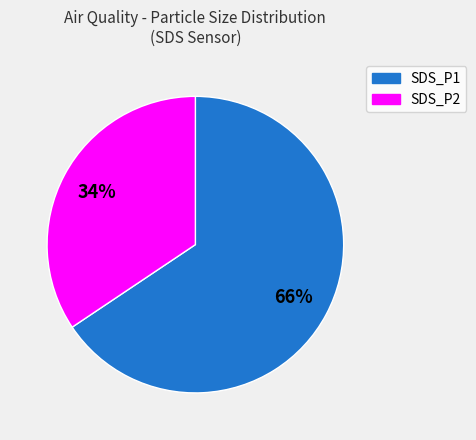

Is there any slice that represents more than half of the pie?

Yes